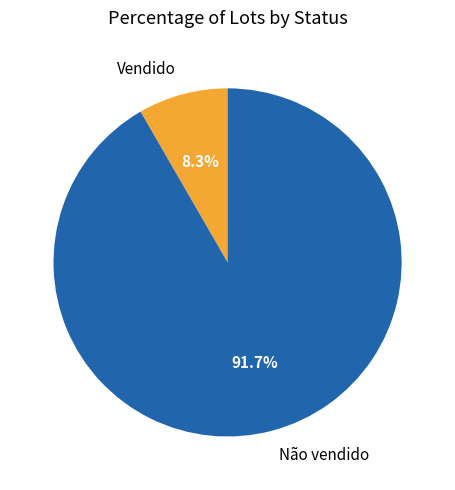

What is the ratio of the value at Não vendido to the value at Vendido?

11.0